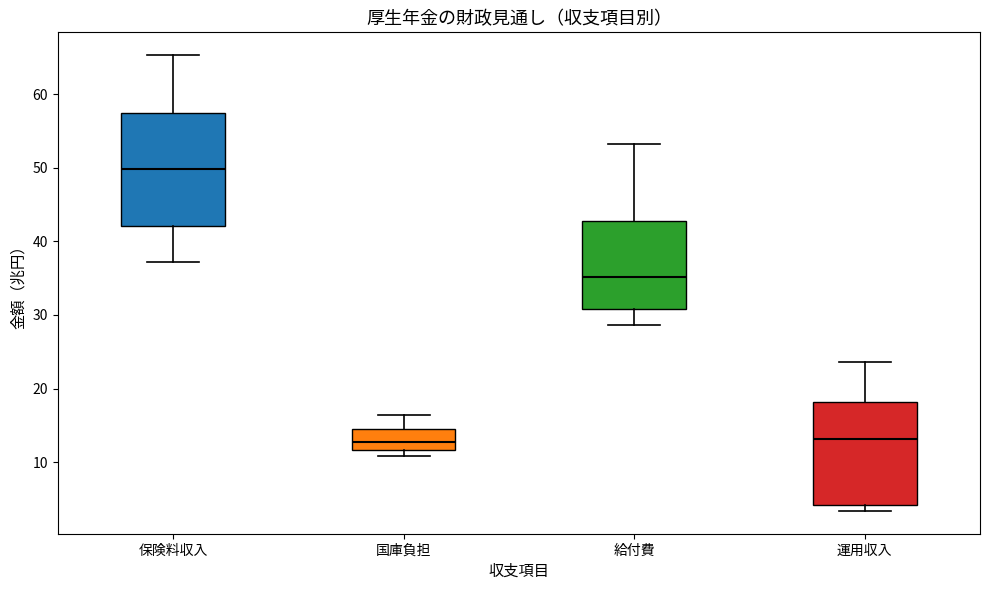

Reading left to right, transcribe this box plot: for each box, give where its median line is, the range the box spans, and where its two whiskers end, as read against the y-axis. The values are not printed on the chart, so give them approximately, as read against the axis.

保険料収入: median 50, box 42 to 57, whiskers 37 to 65
国庫負担: median 13, box 12 to 14, whiskers 11 to 16
給付費: median 35, box 31 to 43, whiskers 29 to 53
運用収入: median 13, box 4 to 18, whiskers 3 to 24